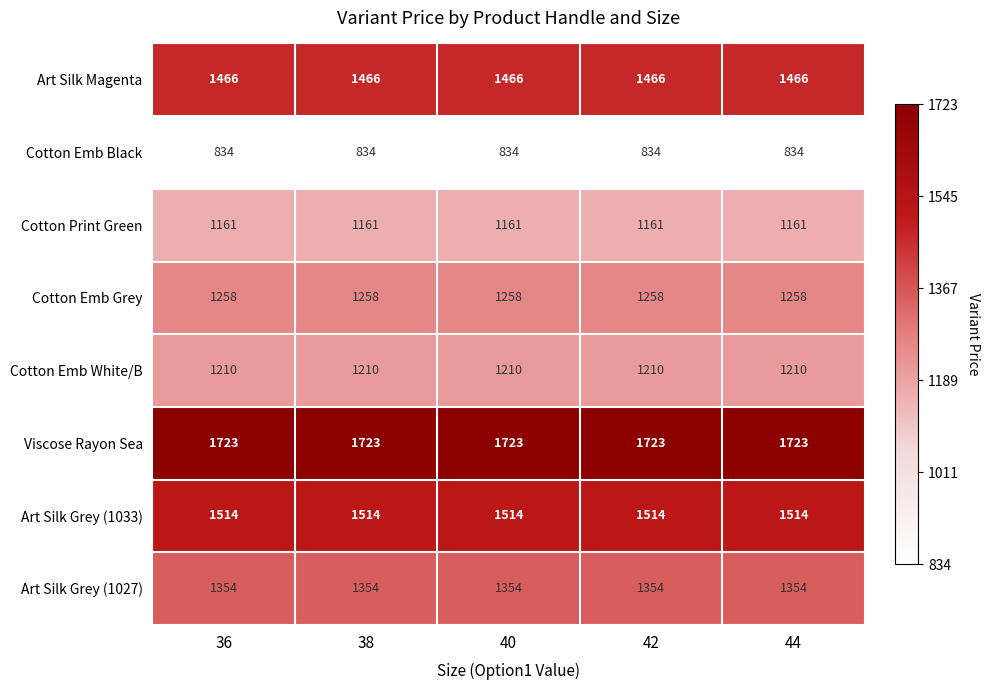

What is the difference between the highest and lowest values at 40?

889